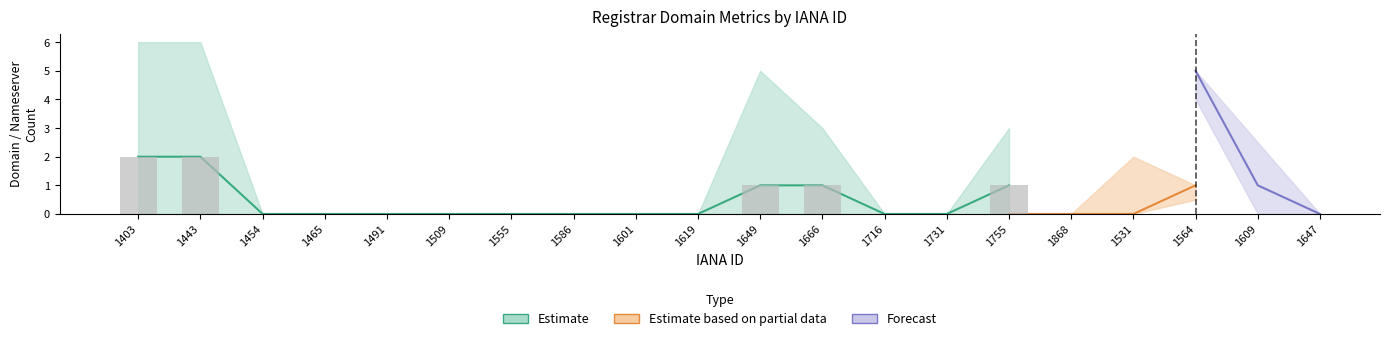

Which category has the highest value across all series?

1403